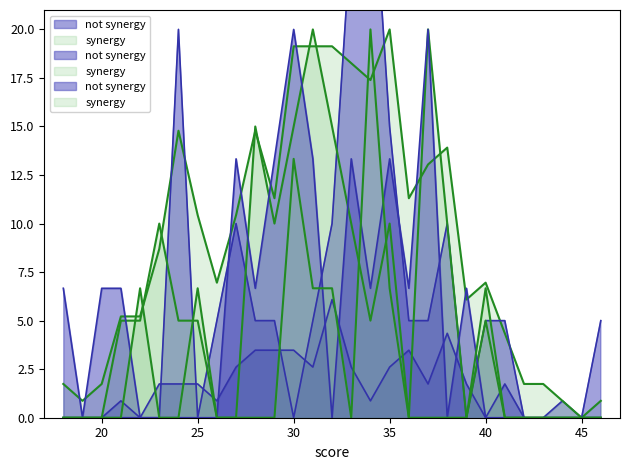

At how many categories does at least one series exceed 2?

24